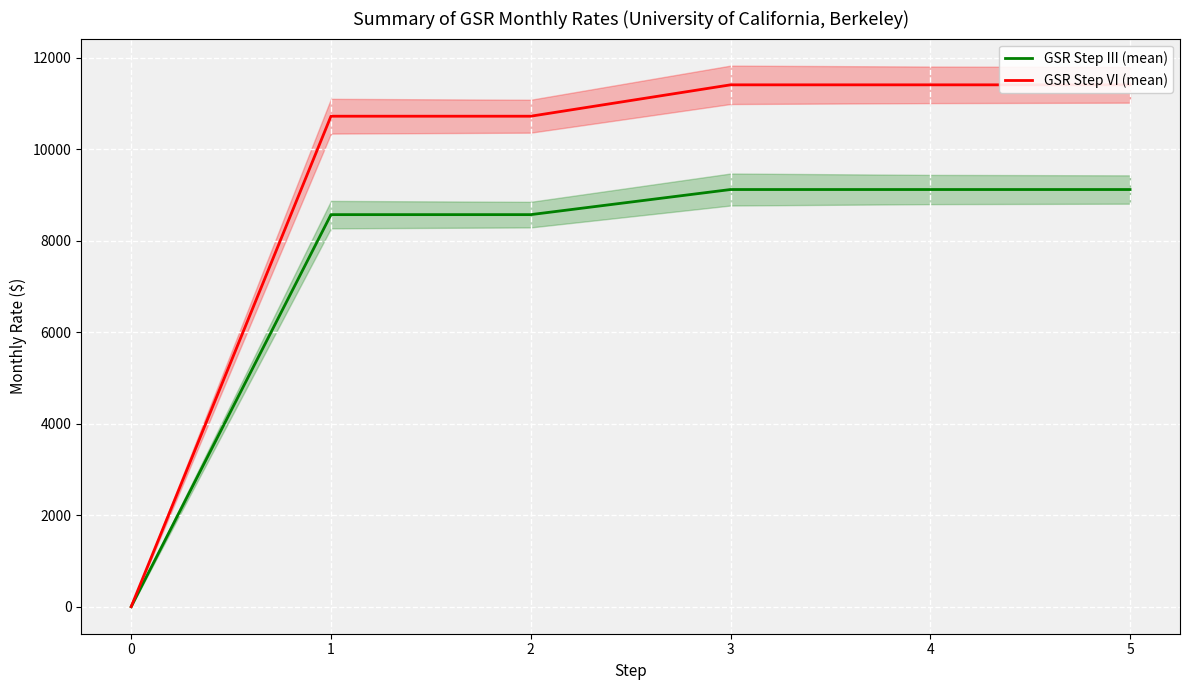

The value of GSR Step III (mean) at 3 is 9121. True or false?

True